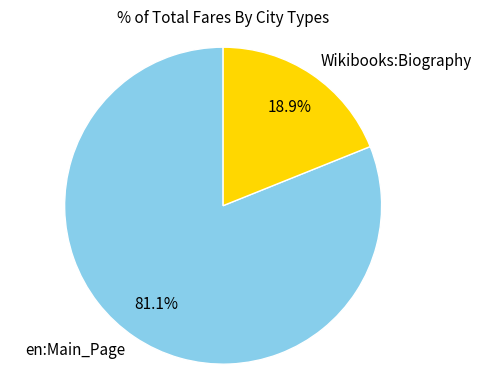

Rank the categories by value from highest to lowest.

en:Main_Page, Wikibooks:Biography